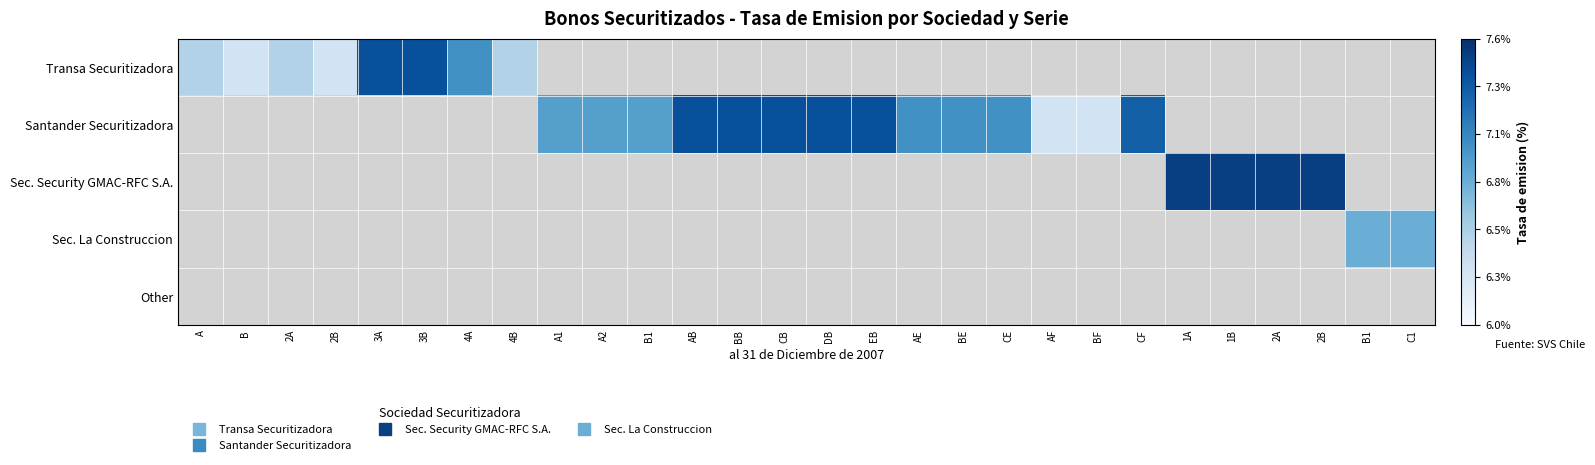

Count the number of categories in the chart.

28